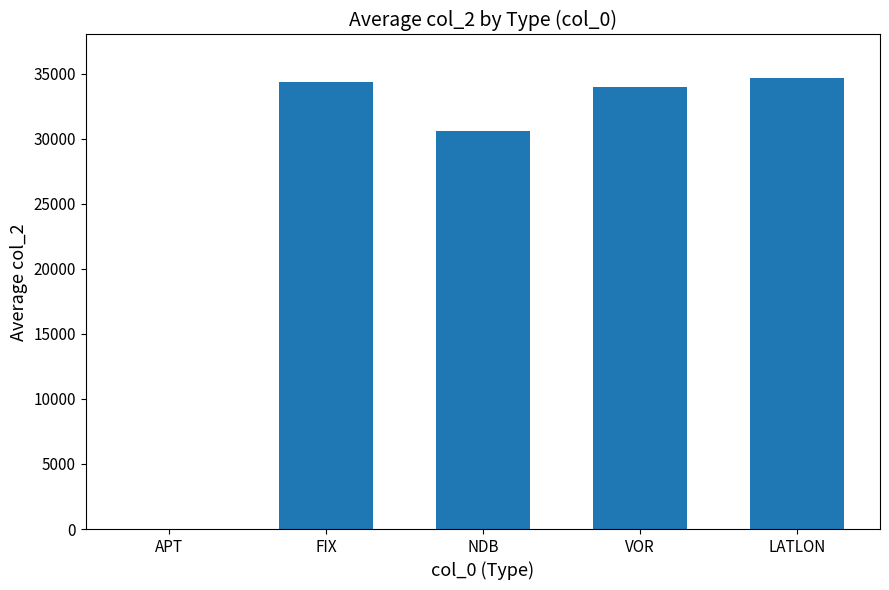

Read the value at VOR.

34000